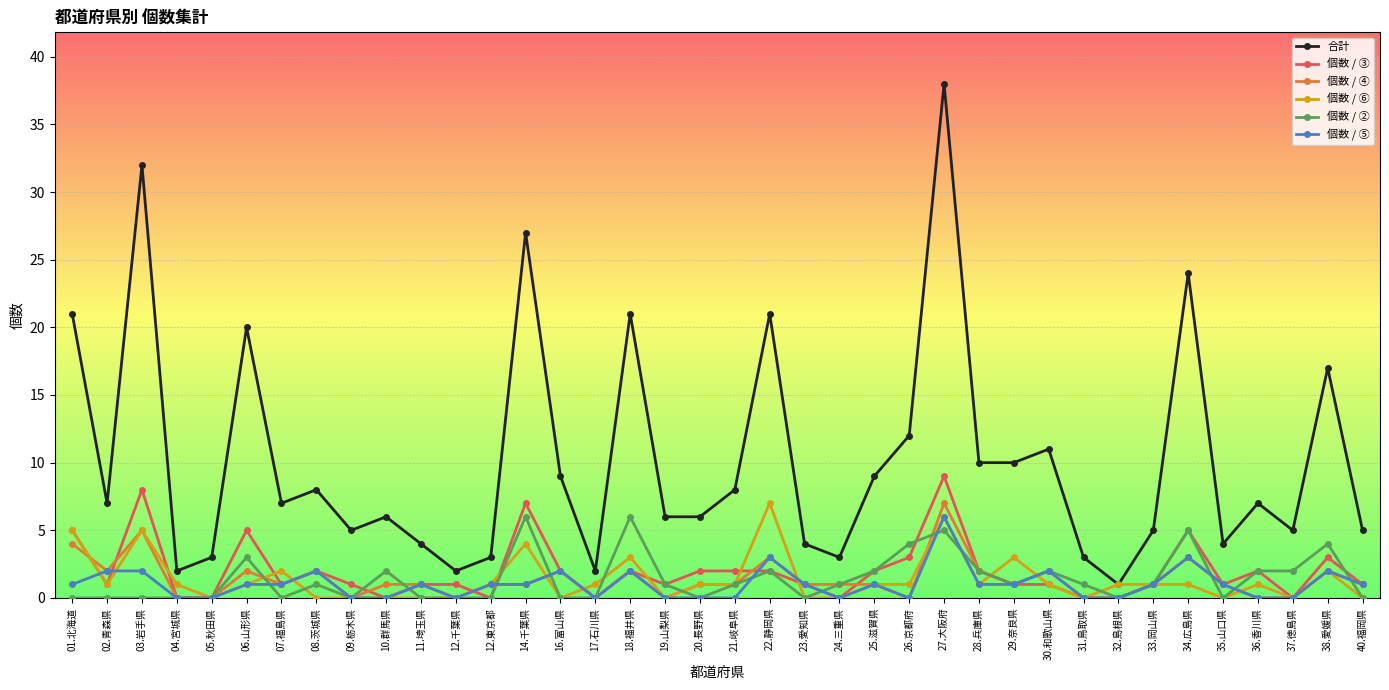

What value does the 個数 / ④ series have at 29.奈良県?

1